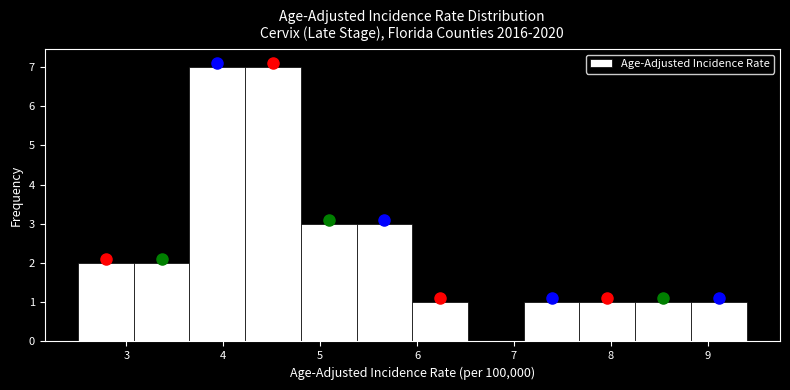

Reading left to right, list every bar in this chart as the range it spans on the x-axis followed by its height. Neither the bar edges nor the heights are printed on the chart, so give them approximately, as read against the axes.

2.5 to 3.1: 2
3.1 to 3.7: 2
3.7 to 4.2: 7
4.2 to 4.8: 7
4.8 to 5.4: 3
5.4 to 6.0: 3
6.0 to 6.5: 1
6.5 to 7.1: 0
7.1 to 7.7: 1
7.7 to 8.3: 1
8.3 to 8.8: 1
8.8 to 9.4: 1